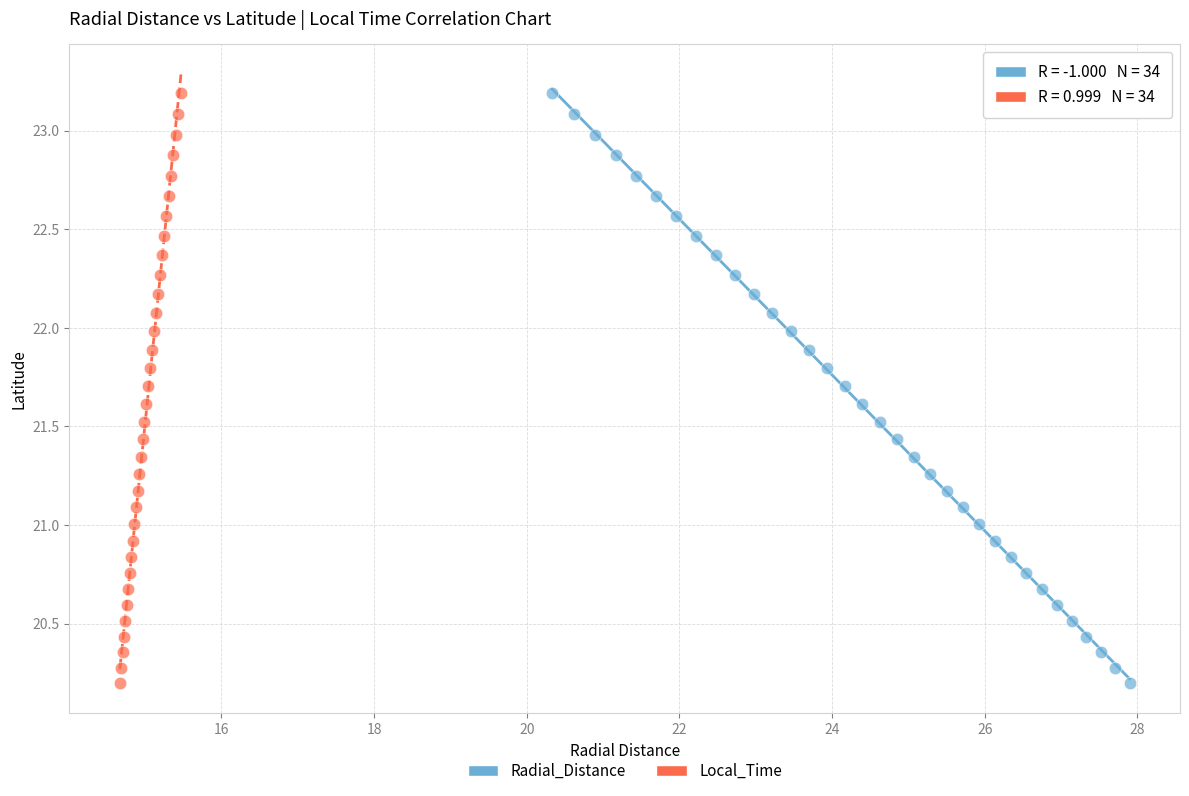

What are all the series names shown in the legend?

Radial_Distance, Local_Time